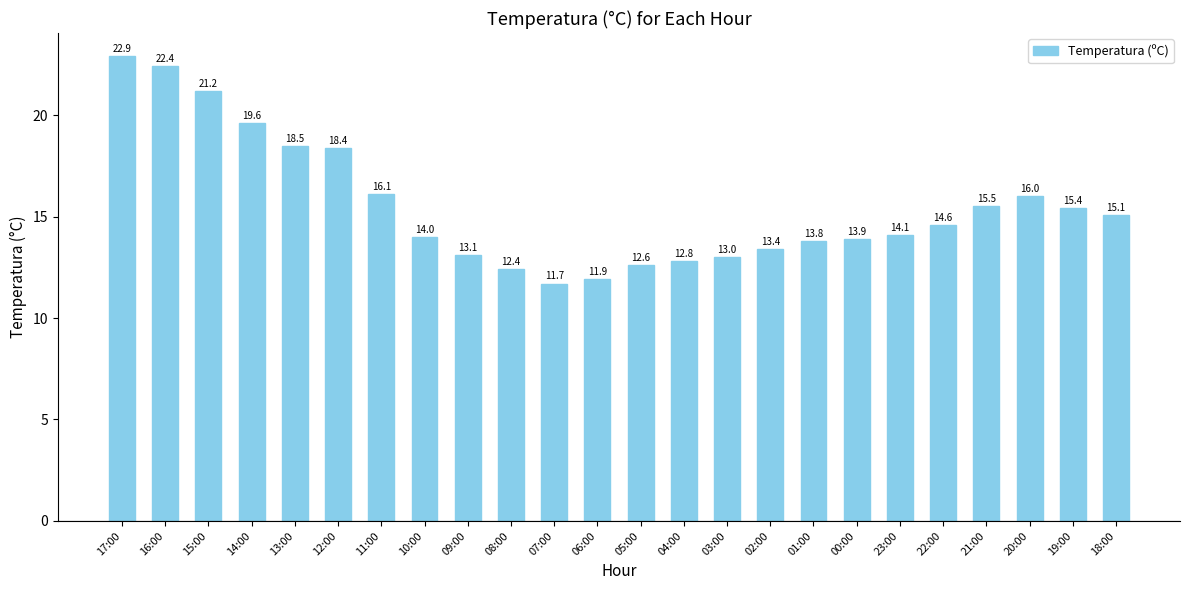

What position from the left is 11:00?

7